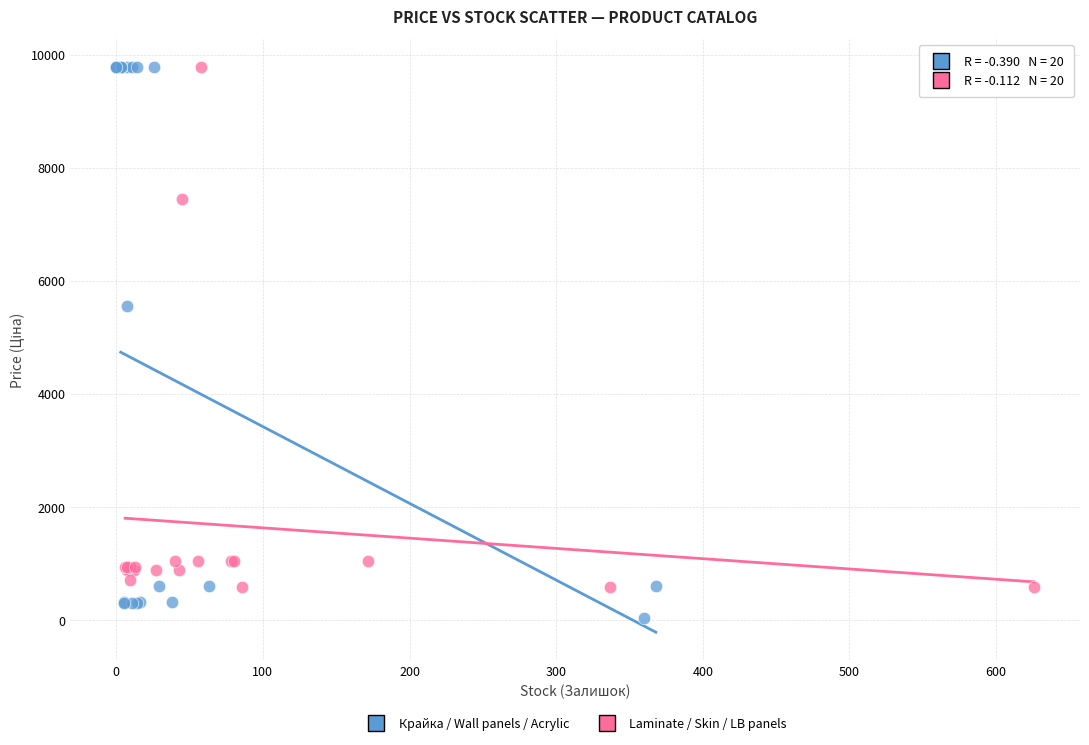

What are all the series names shown in the legend?

Крайка / Wall panels / Acrylic, Laminate / Skin / LB panels